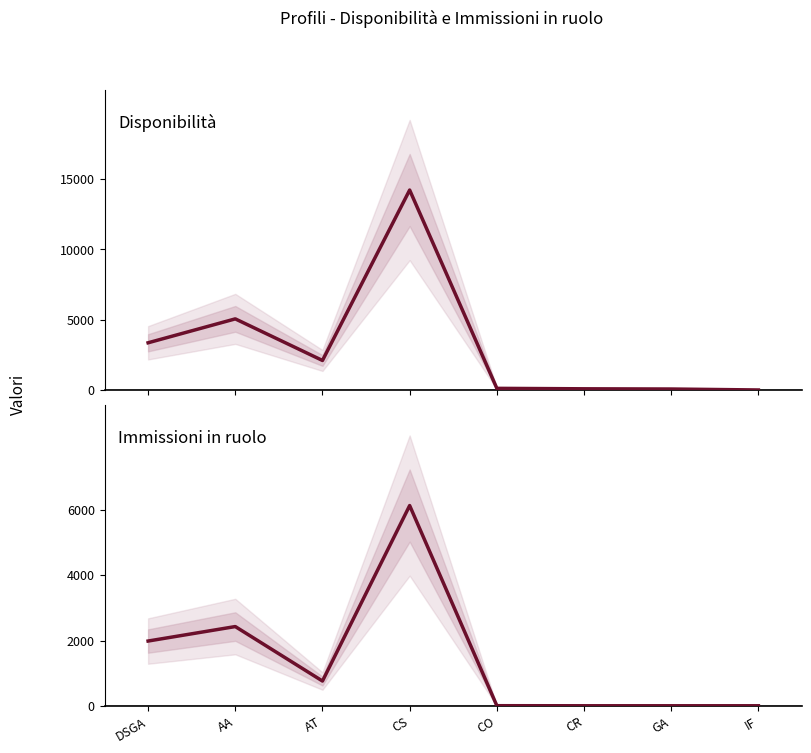

Which category has the highest value across all series?

CS